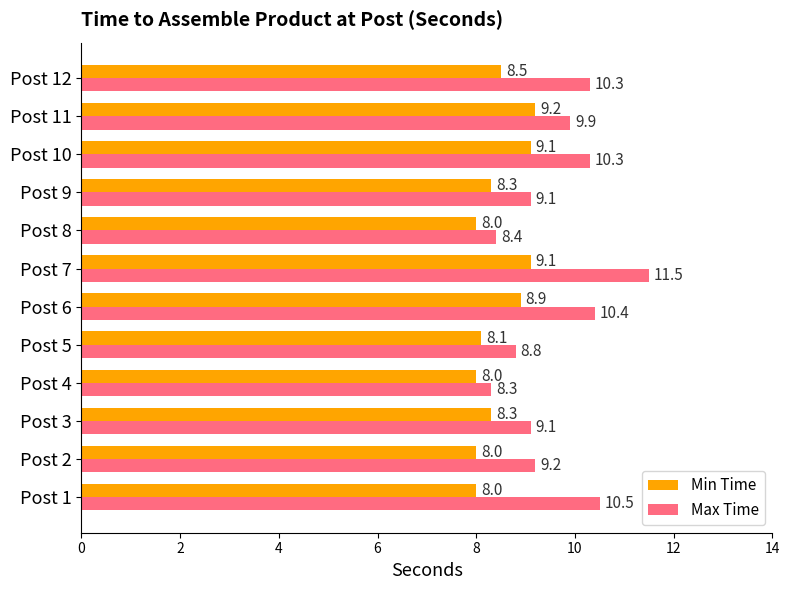

What is the spread (max minus min) of values at Post 12?

1.8